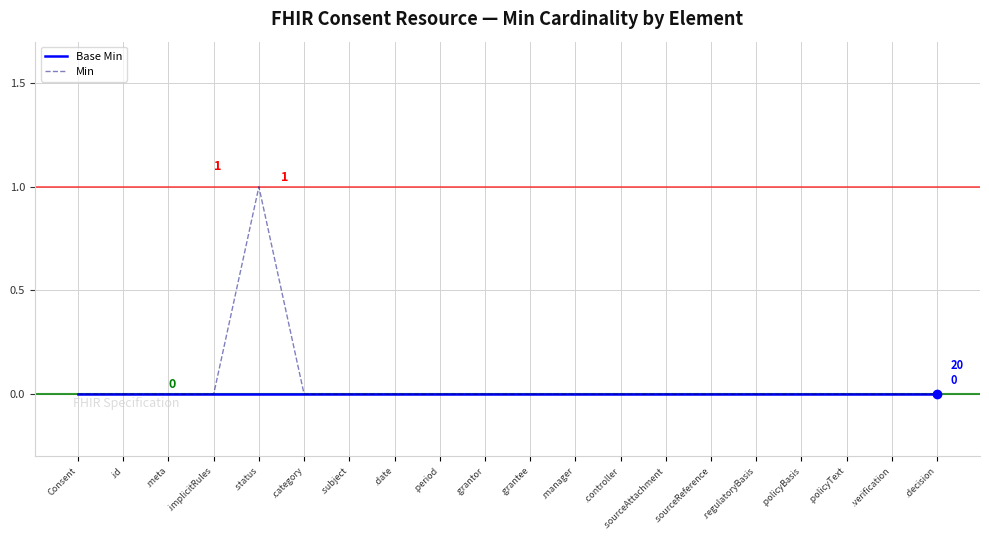

At which label does Min reach its peak?

.status